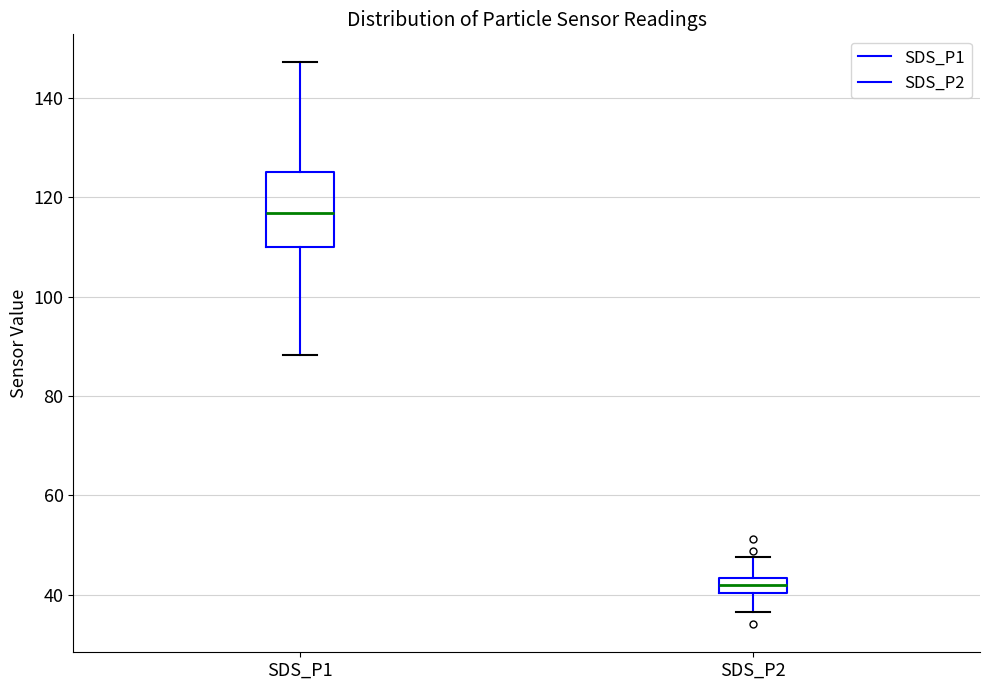

Which box is the tallest, from its lower edge to its upper edge?

SDS_P1